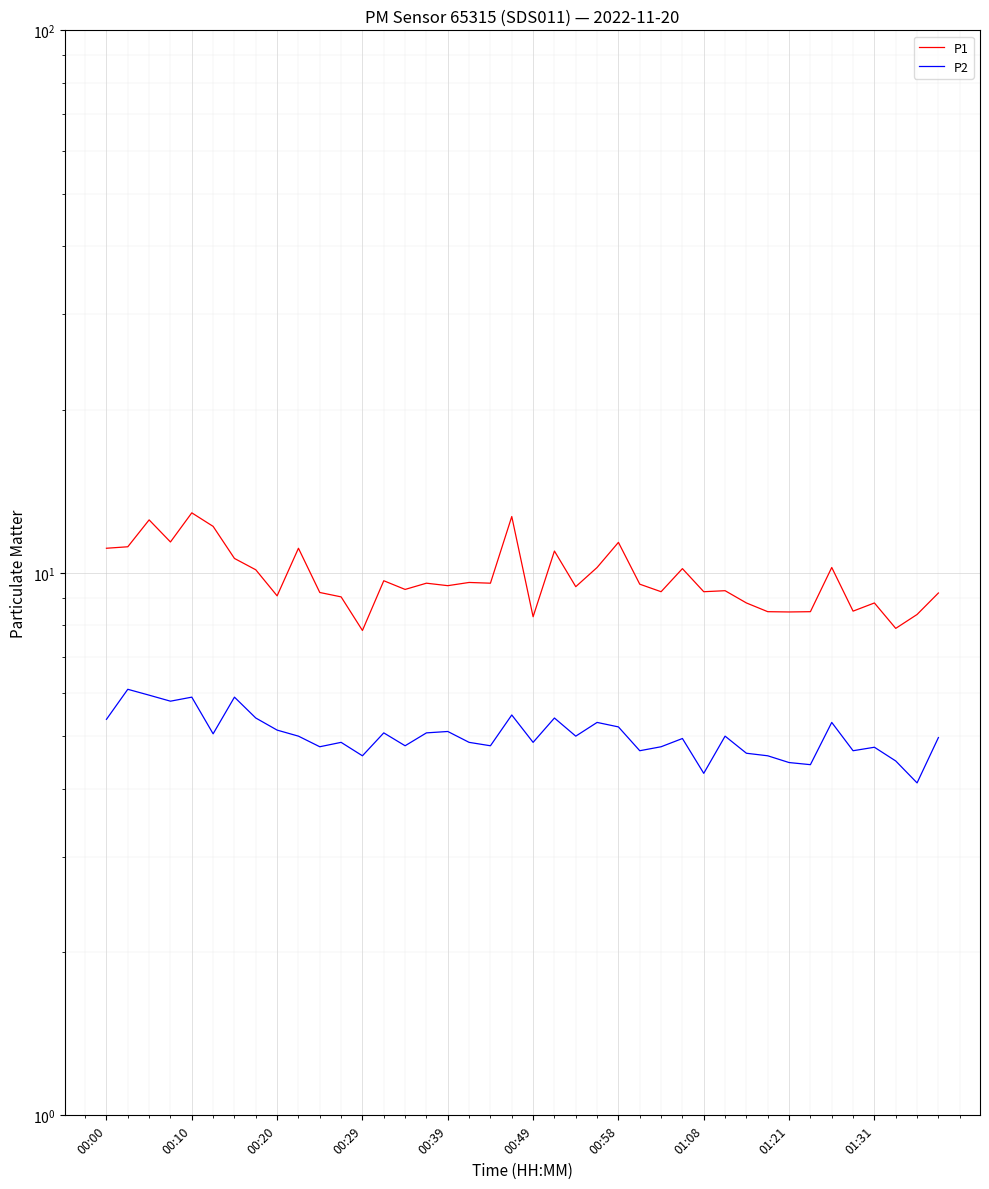

What is the smallest value displayed?

4.1